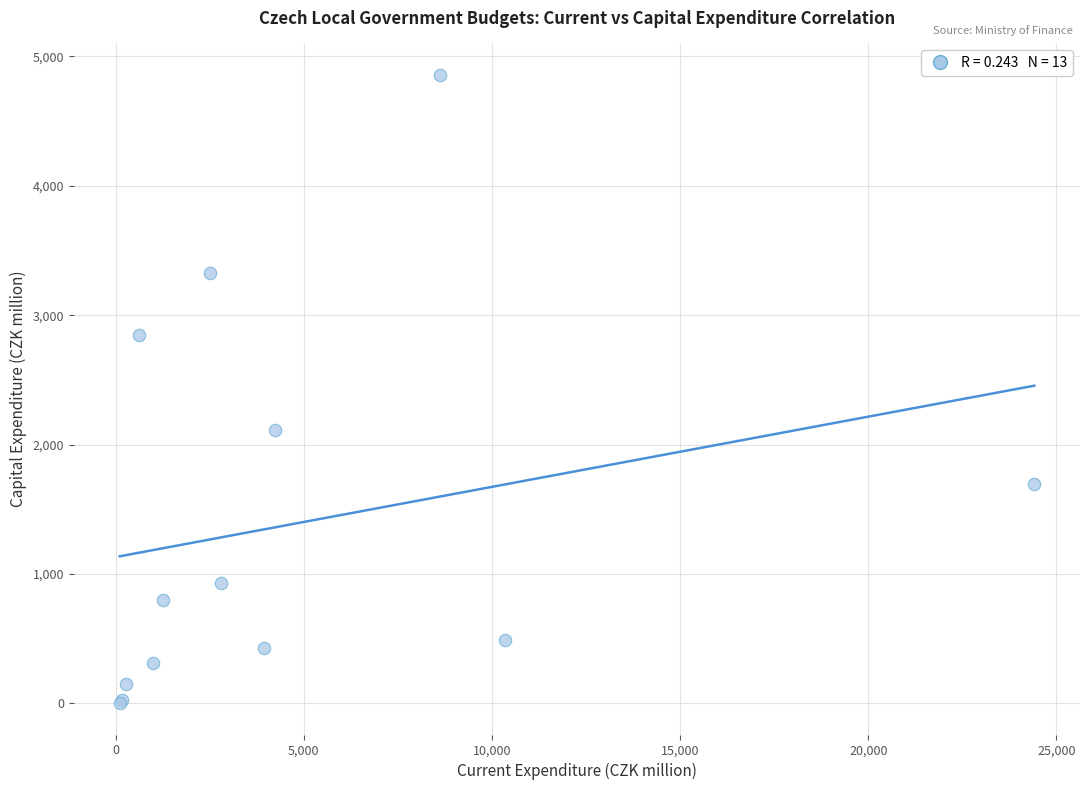

What Y value in the scatter plot is closest to 2429?

2112.4